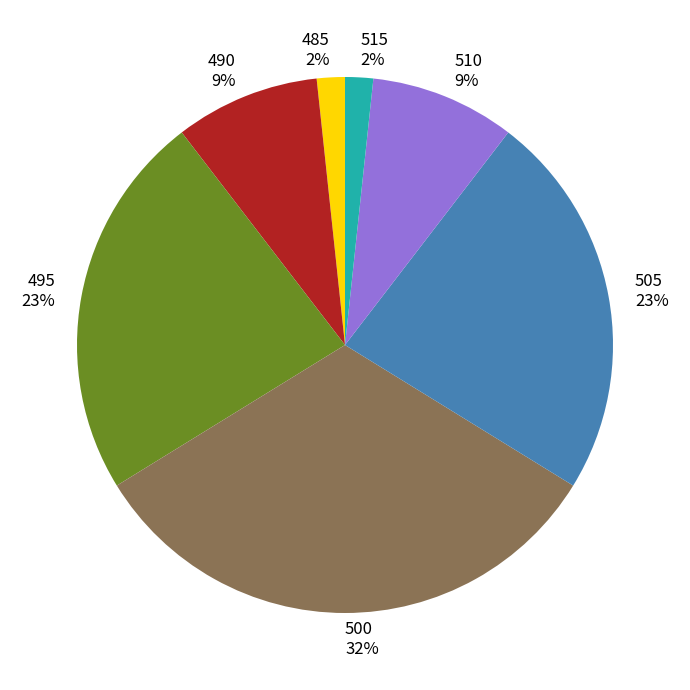

Combined, do 515 and 485 account for over 50%?

No